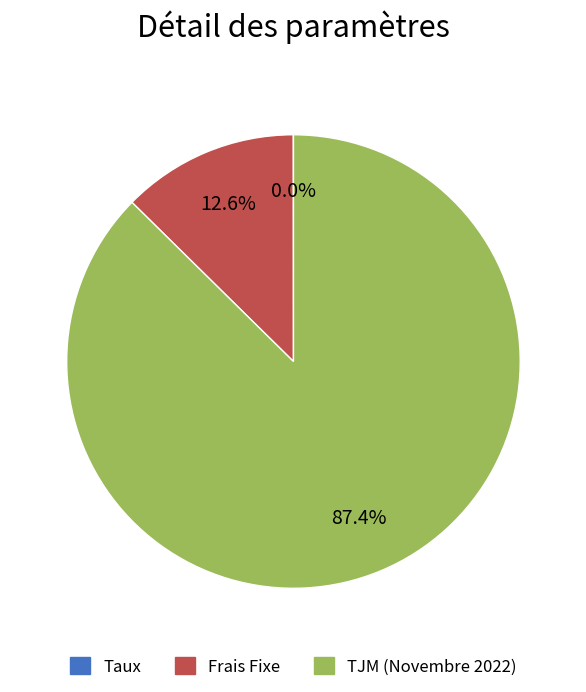

Is the sum of TJM (Novembre 2022) and Frais Fixe greater than half?

Yes